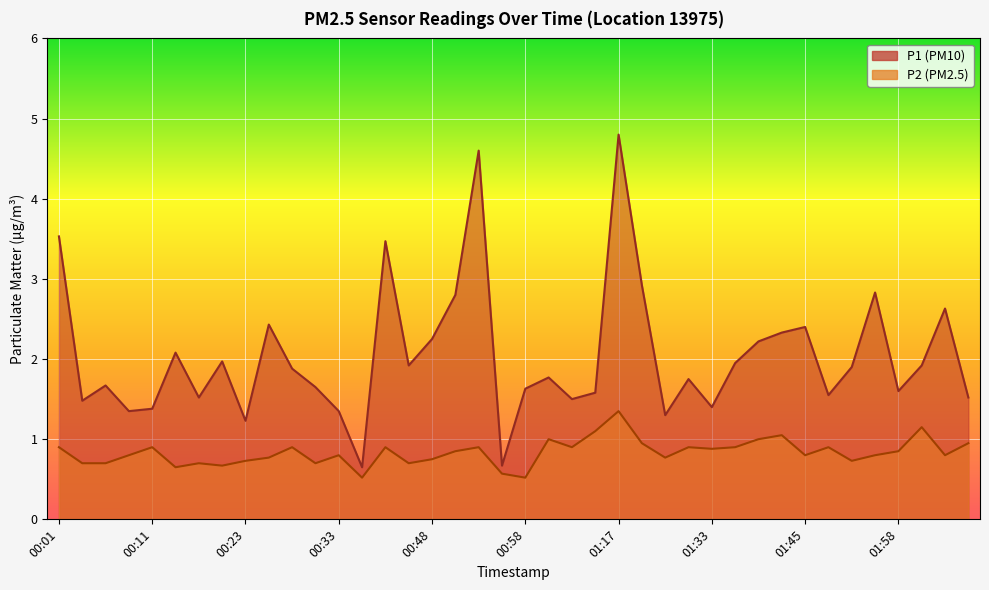

At 01:03, list the series in order from smallest to largest.

P2, P1